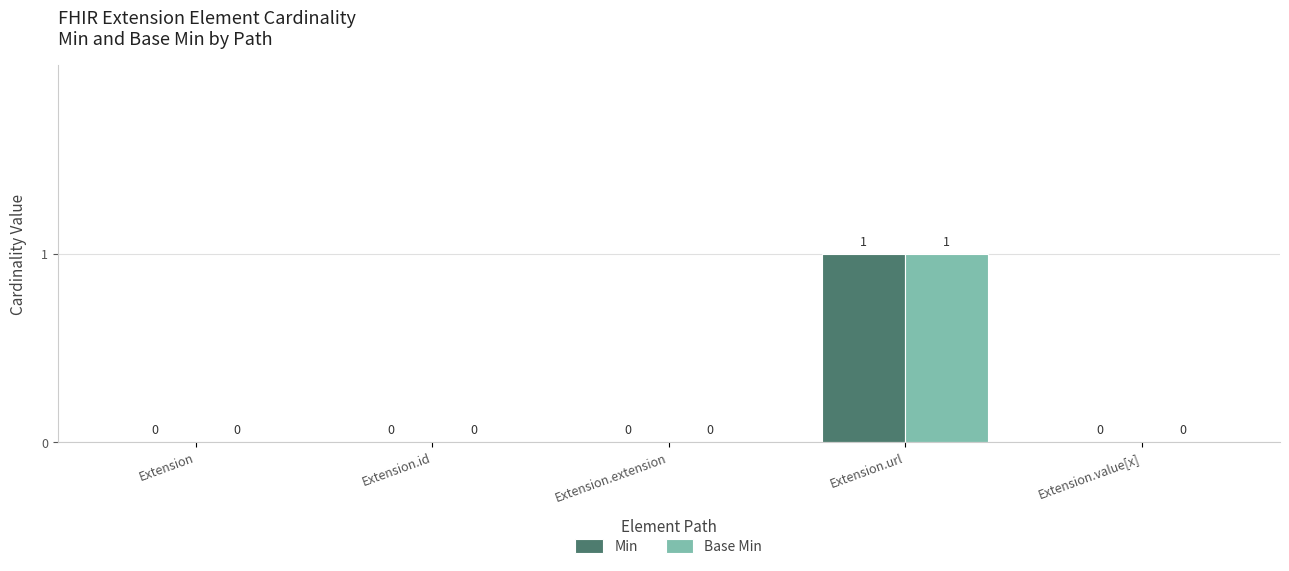

At which label does Min reach its peak?

Extension.url